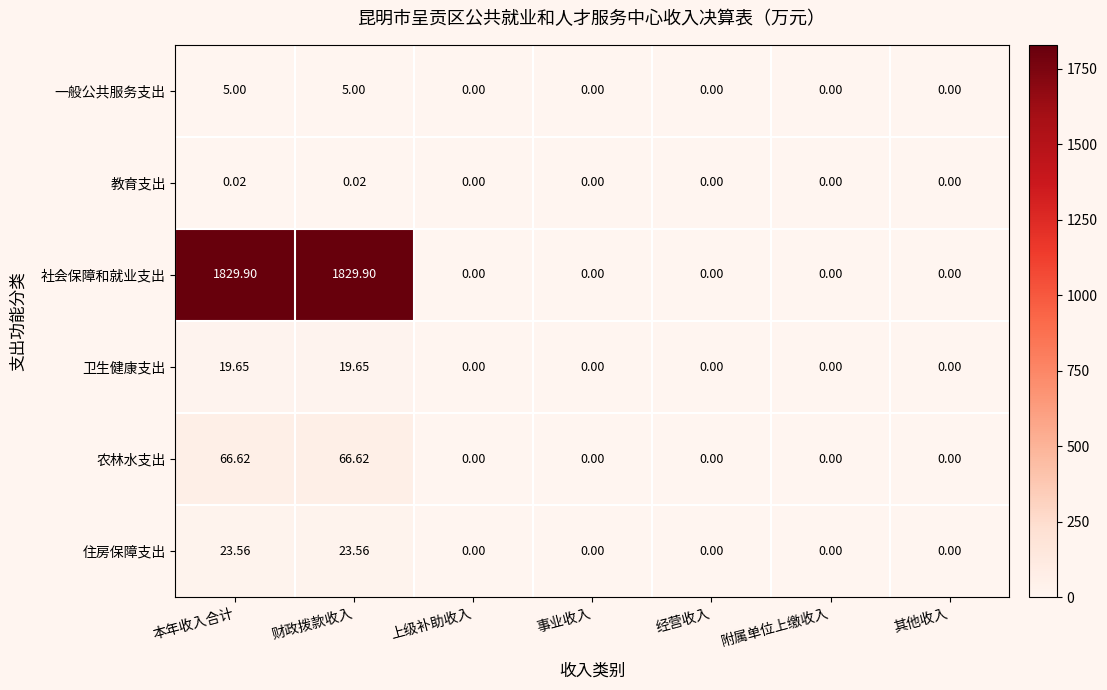

Which series has the largest total across all categories?

社会保障和就业支出